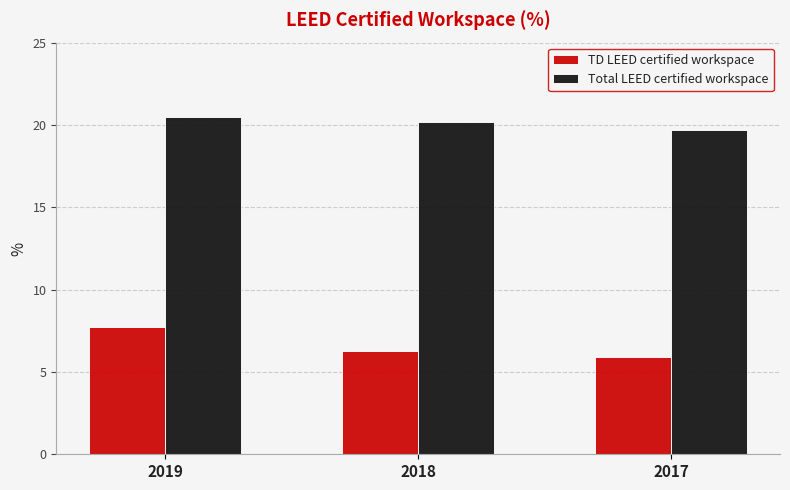

Reading left to right, what are all the values shown in this chart?

TD LEED certified workspace: 7.7	6.3	5.9
Total LEED certified workspace: 20.5	20.2	19.7